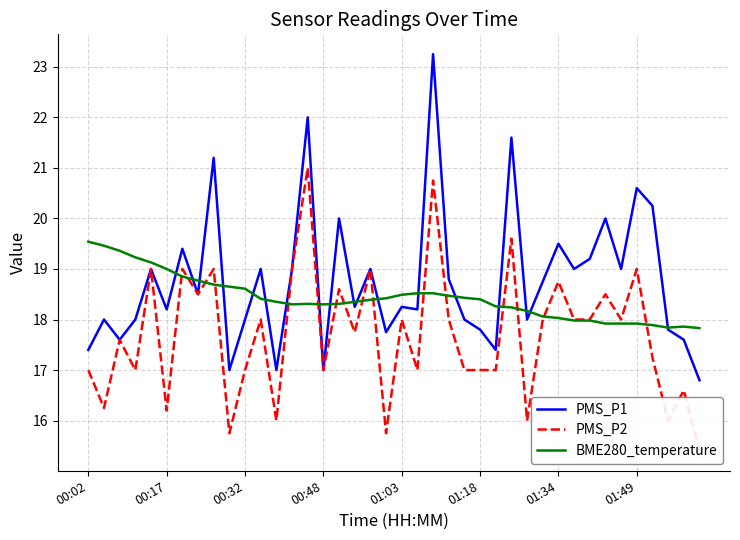

Reading right to left, transcribe all the data shown in this chart.

PMS_P1: 16.8	17.6	17.8	20.2	20.6	19.0	20.0	19.2	19.0	19.5	18.8	18.0	21.6	17.4	17.8	18.0	18.8	23.2	18.2	18.2	17.8	19.0	18.2	20.0	17.0	22.0	19.0	17.0	19.0	18.0	17.0	21.2	18.5	19.4	18.2	19.0	18.0	17.6	18.0	17.4
PMS_P2: 15.4	16.6	16.0	17.2	19.0	18.0	18.5	18.0	18.0	18.8	18.0	16.0	19.6	17.0	17.0	17.0	18.0	20.8	17.0	18.0	15.8	19.0	17.8	18.6	17.0	21.0	19.0	16.0	18.0	17.0	15.8	19.0	18.5	19.0	16.2	19.0	17.0	17.6	16.2	17.0
BME280_temperature: 17.8	17.9	17.8	17.9	17.9	17.9	17.9	18.0	18.0	18.0	18.1	18.2	18.2	18.3	18.4	18.4	18.5	18.5	18.5	18.5	18.4	18.4	18.4	18.3	18.3	18.3	18.3	18.4	18.4	18.6	18.6	18.7	18.8	18.9	19.0	19.1	19.2	19.4	19.5	19.5